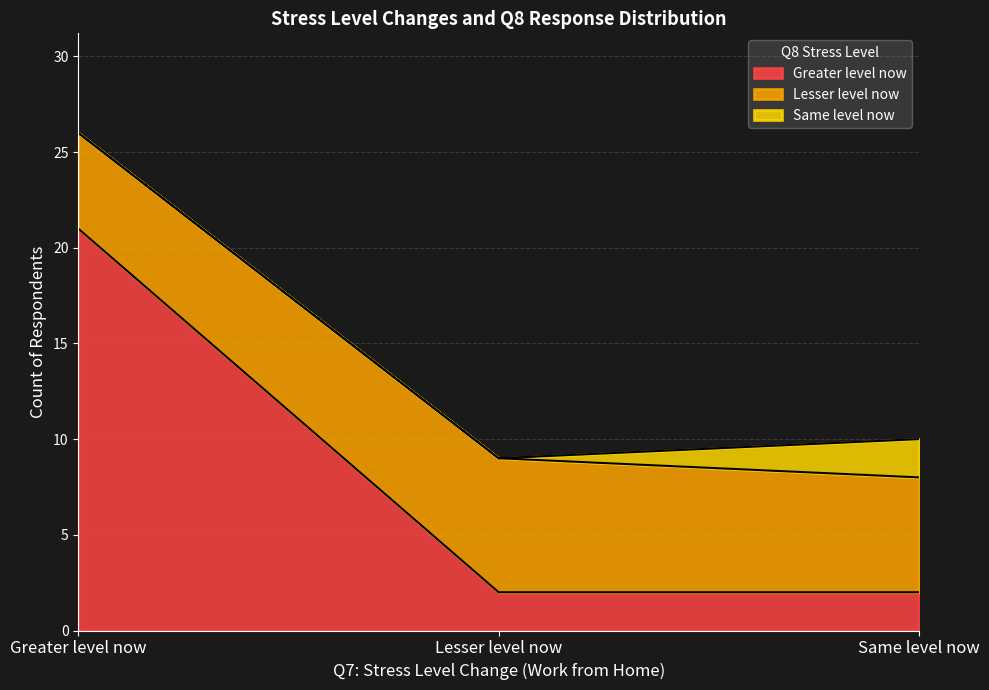

What is the highest value of the Greater level now series?

21